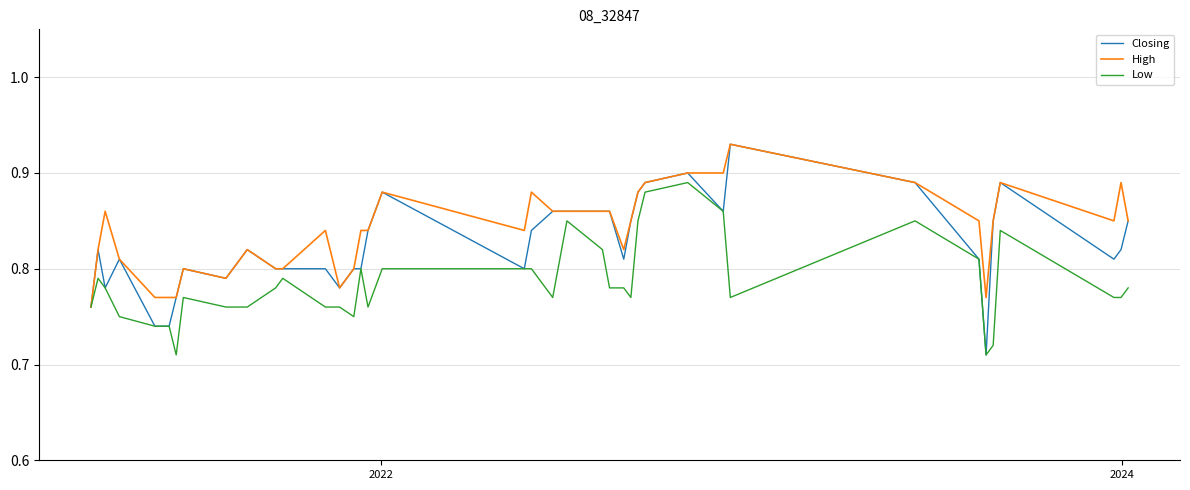

List the series in order of their overall mean, lowest first.

Low, Closing, High